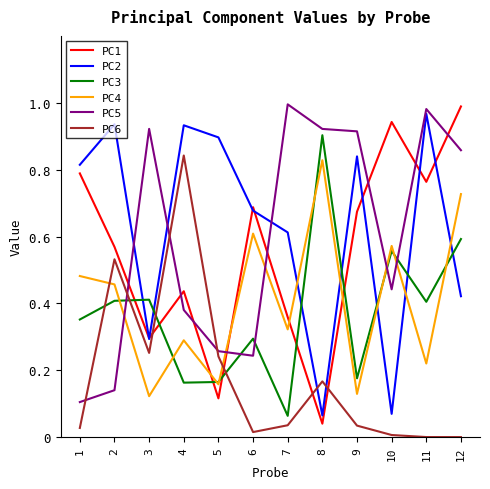

The PC6 series shows 0.0 at 7. True or false?

True